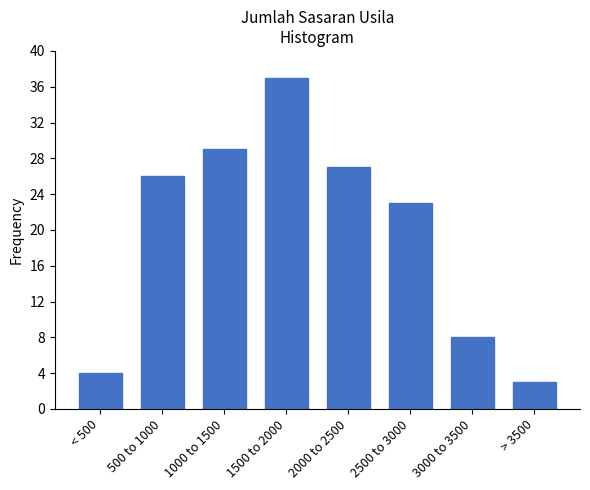

Reading left to right, extract all data points from this chart.

4	26	29	37	27	23	8	3